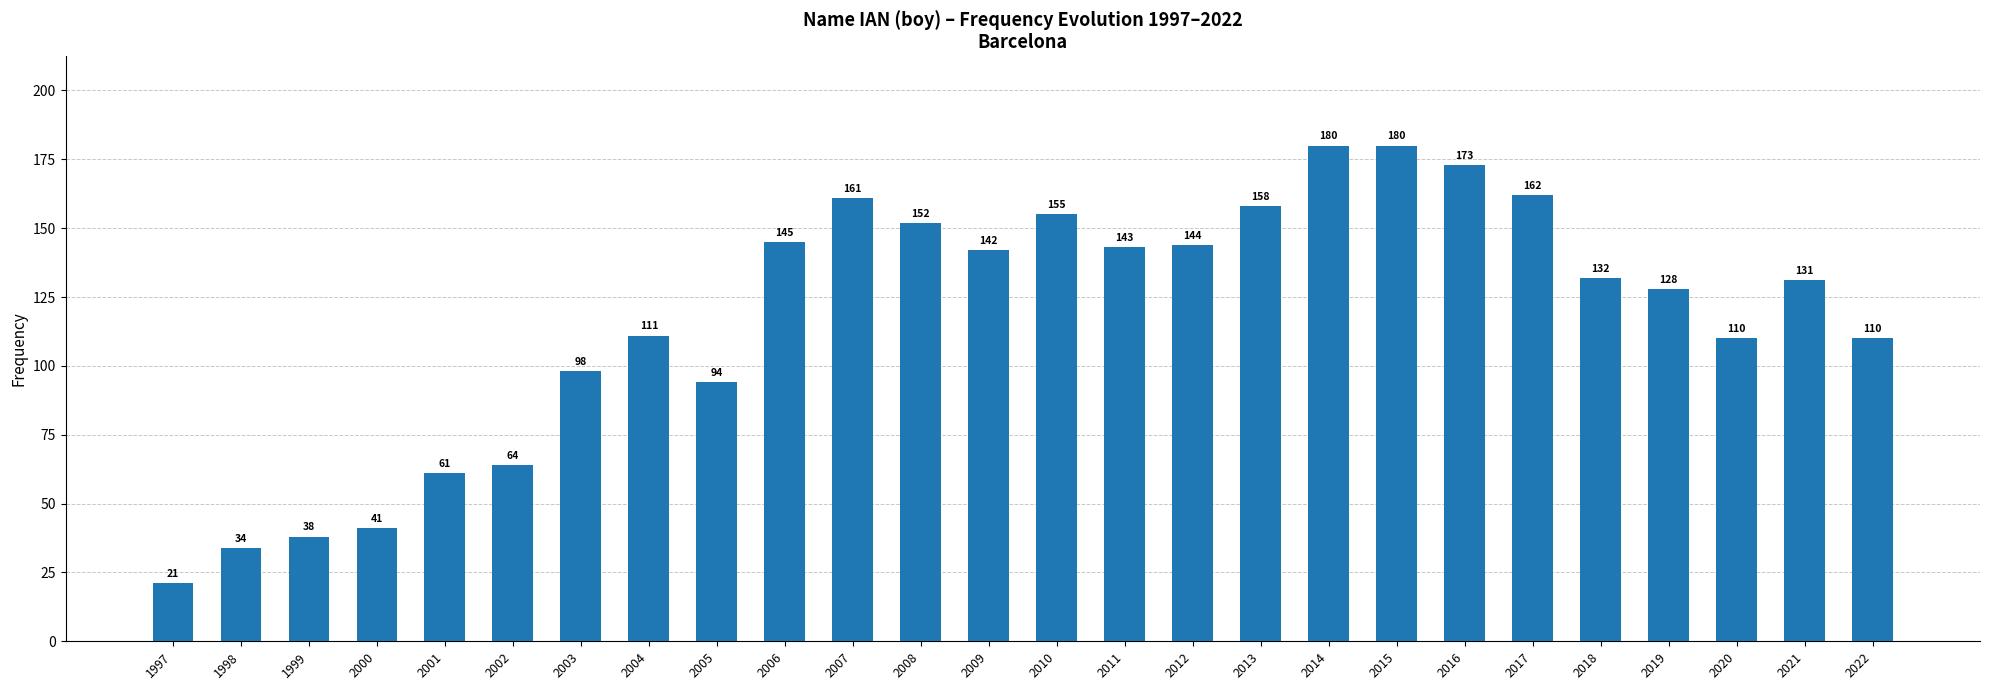

Reading left to right, list all the values displayed in this chart.

21	34	38	41	61	64	98	111	94	145	161	152	142	155	143	144	158	180	180	173	162	132	128	110	131	110